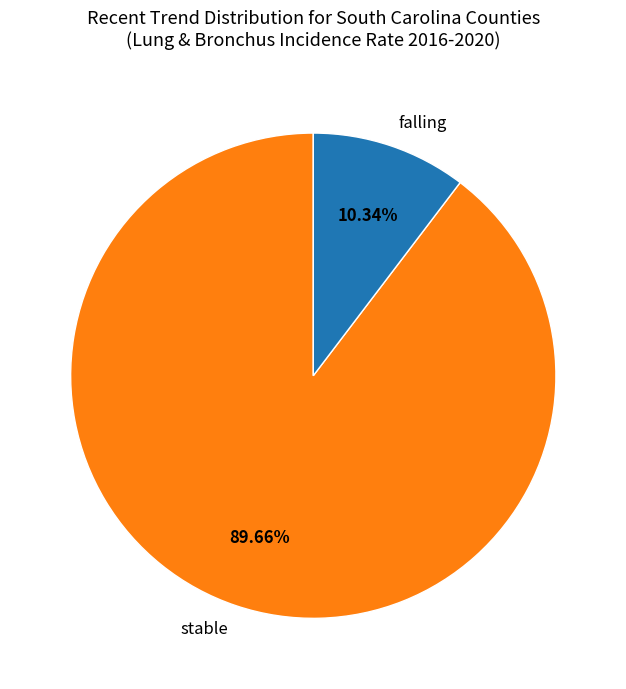

To the nearest percent, what portion does stable represent?

90%